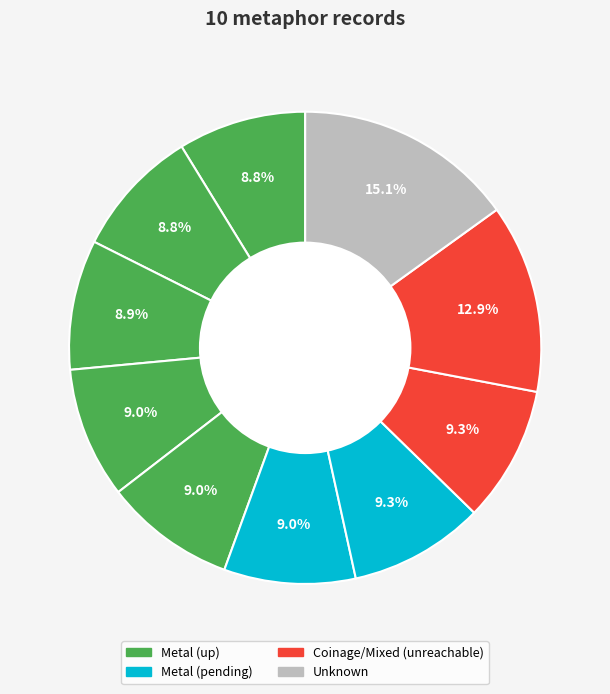

How many segments does this pie chart have?

10